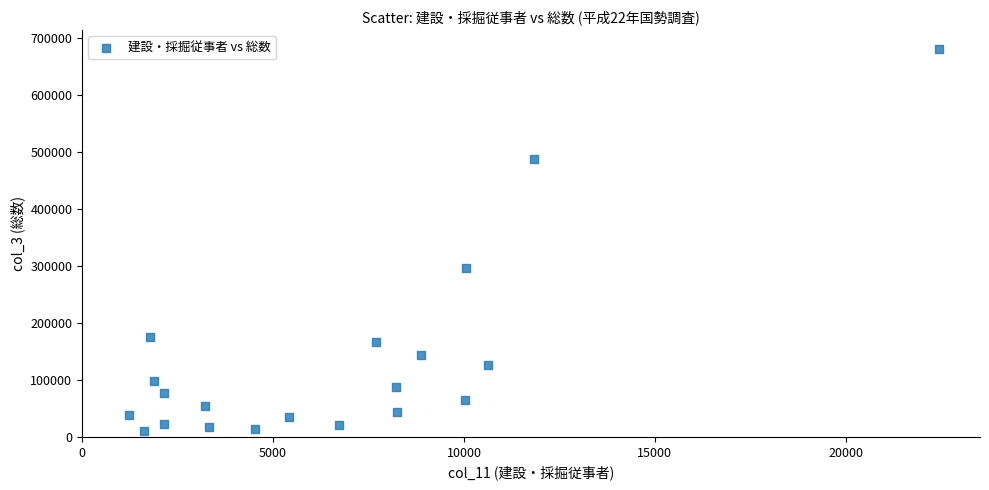

What Y value in the scatter plot is closest to 345610?

297067